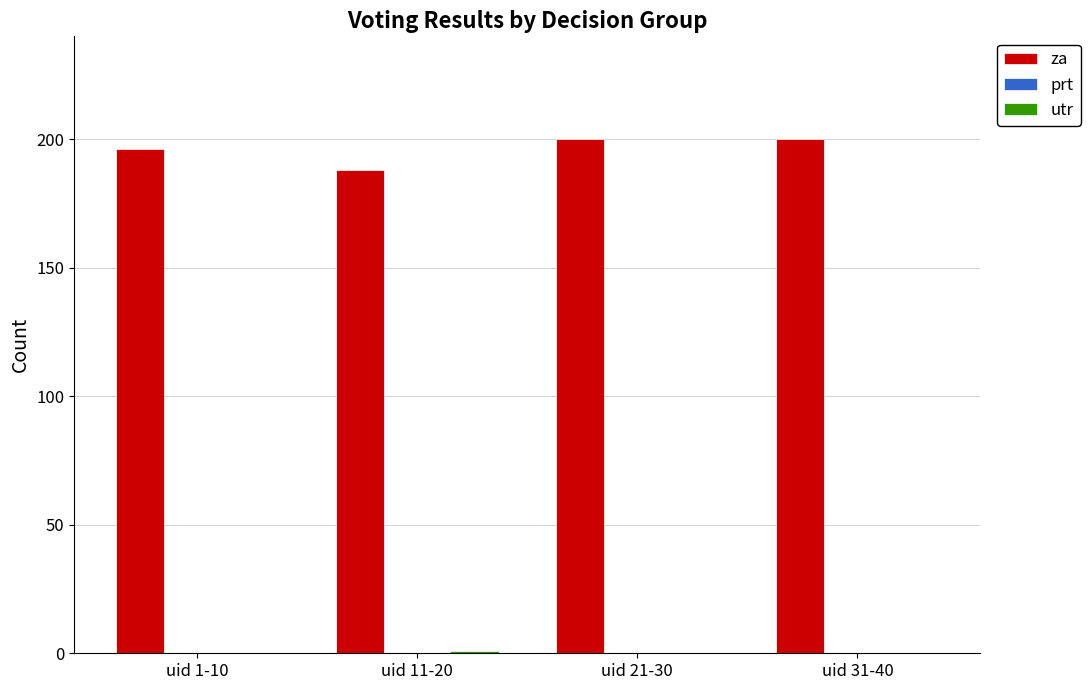

Which series has the largest total across all categories?

za